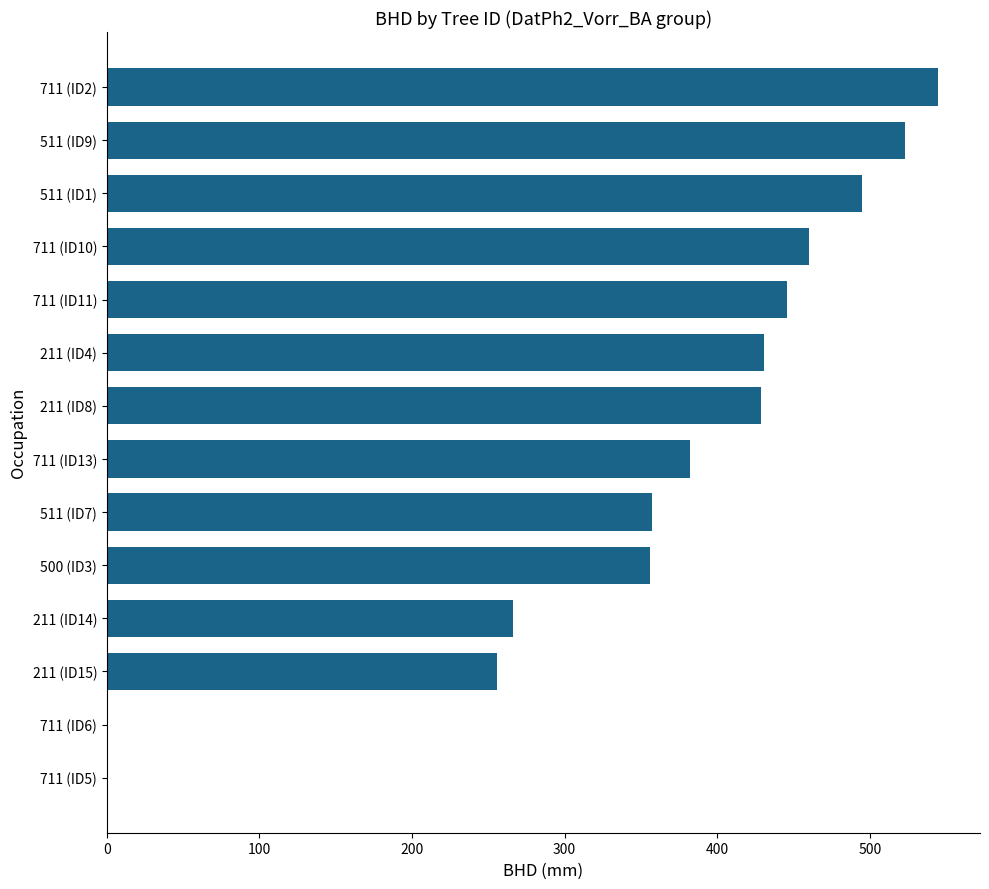

Count the number of categories in the chart.

14